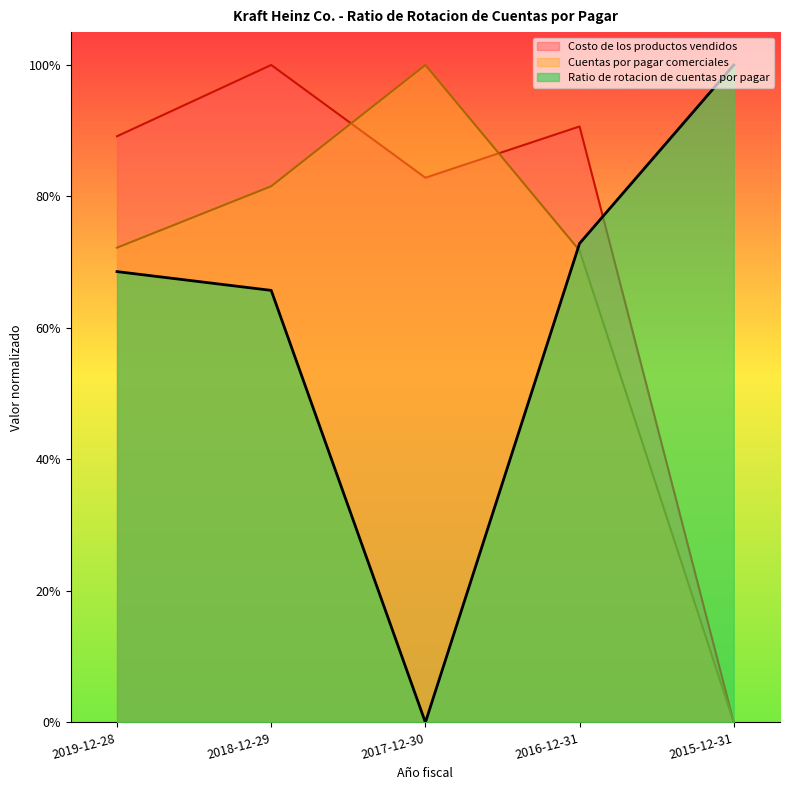

After their last crossing, which series has the higher values: Ratio de rotacion de cuentas por pagar or Cuentas por pagar comerciales?

Ratio de rotacion de cuentas por pagar